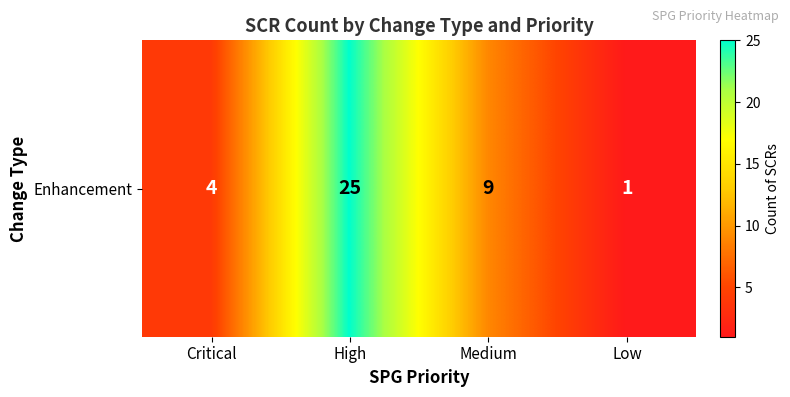

How many data points are less than 9?

2